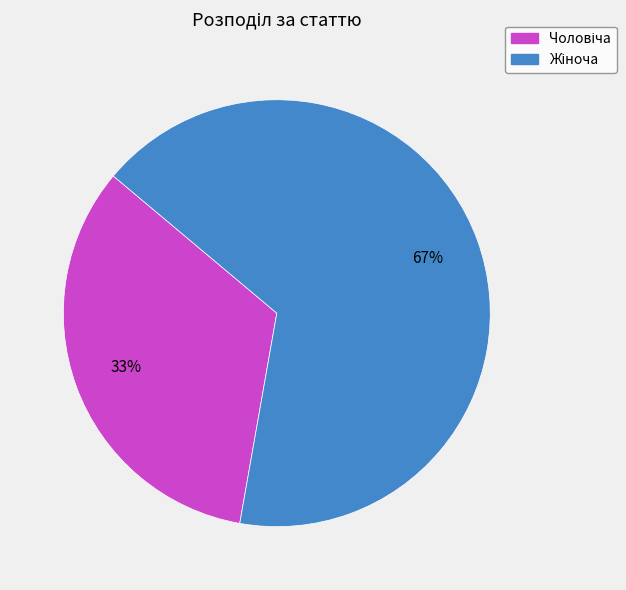

Is there any slice that represents more than half of the pie?

Yes